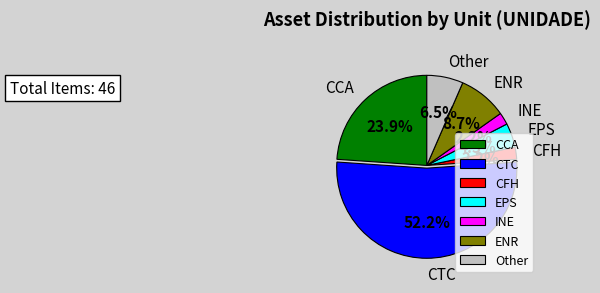

Is INE the majority of the pie?

No